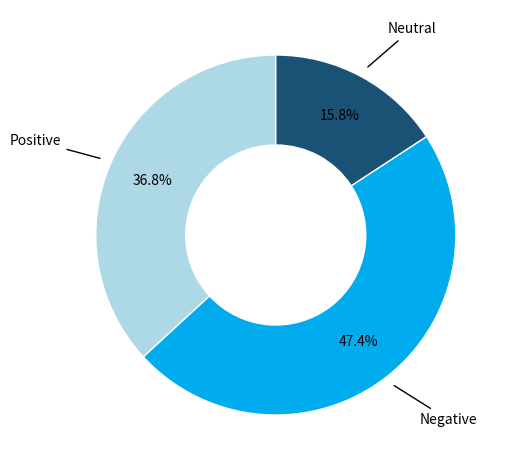

Is there a majority slice in this chart?

No